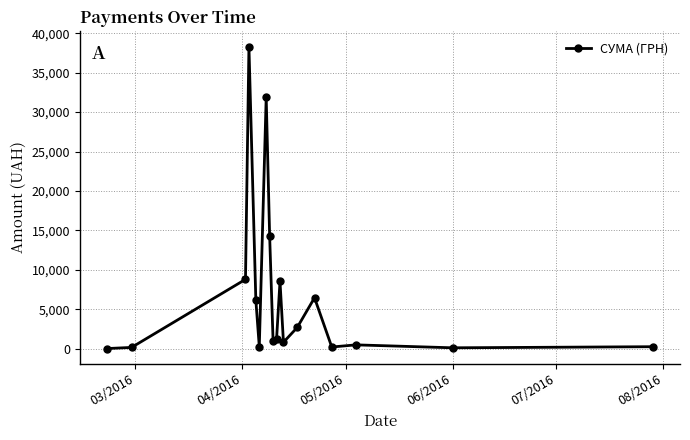

What is the value of the 10th point from the left?

1186.5